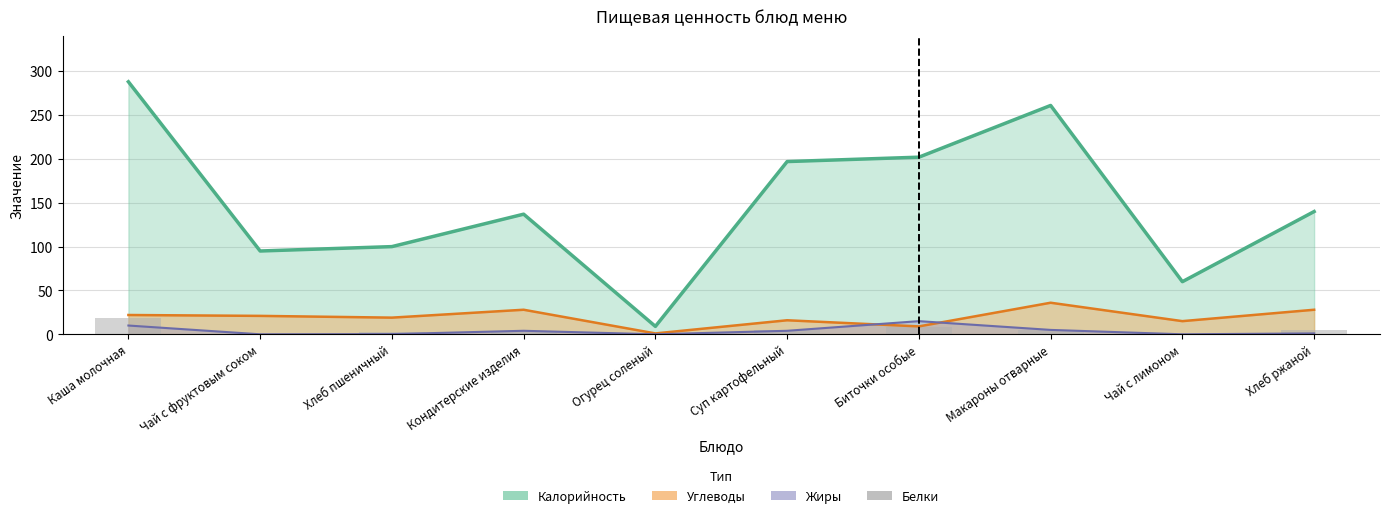

How many values exceed 5?

2